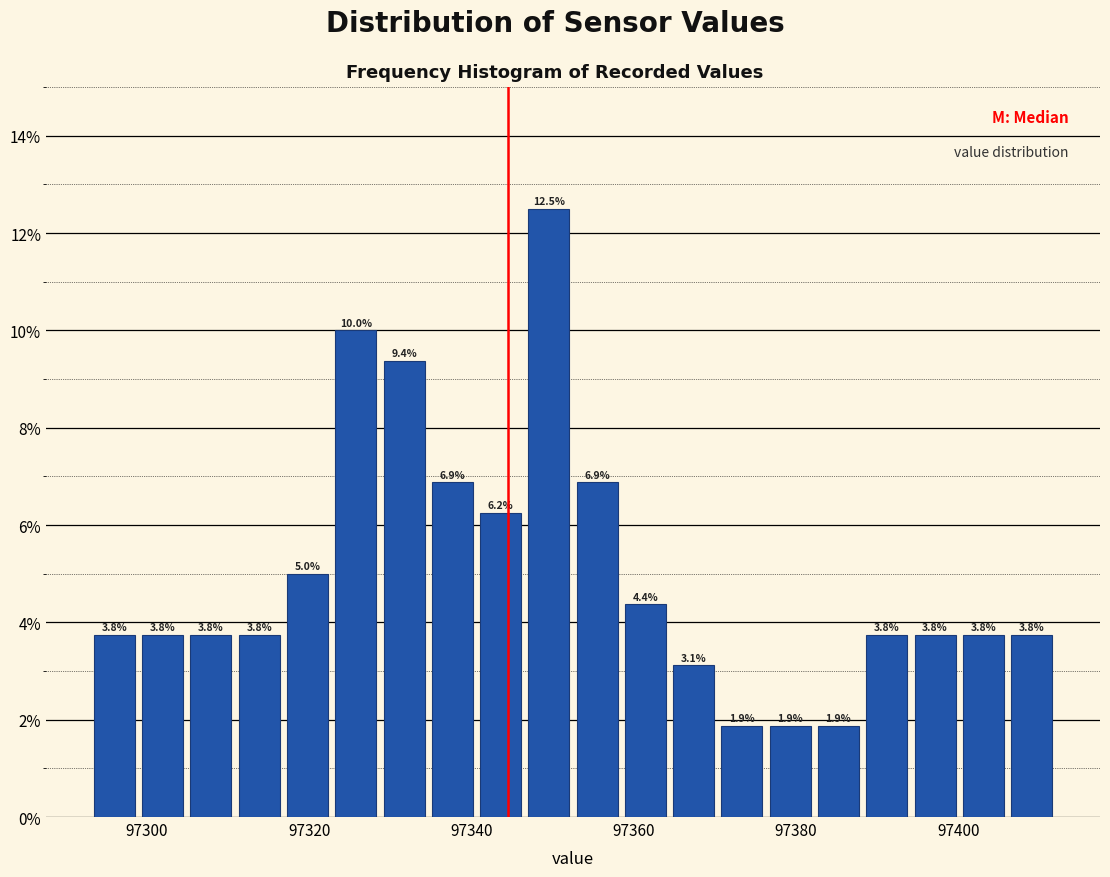

Read against the x-axis, roughly where is the centre of the tallest bar?

97350